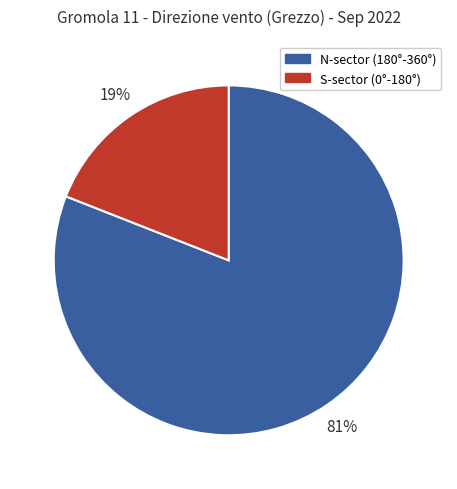

To the nearest percent, what is the difference between the largest and smallest slice percentages?

62%